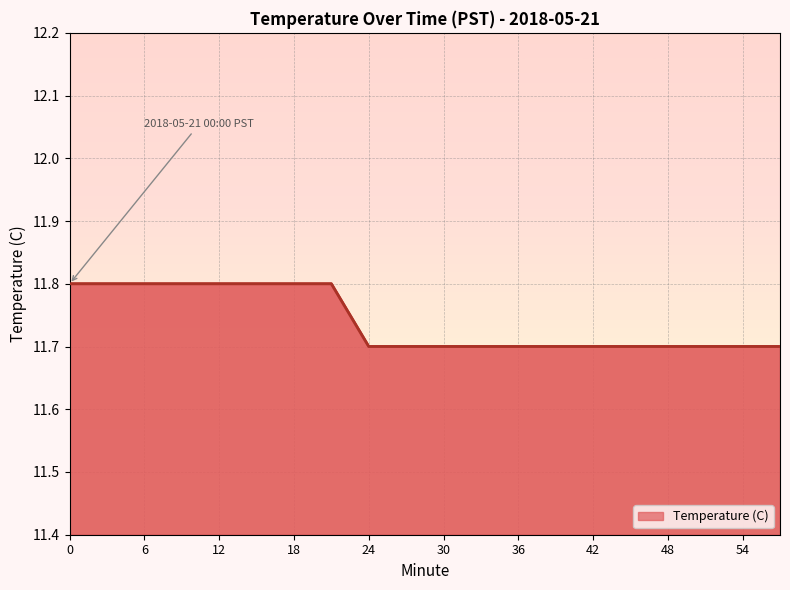

How many distinct data groups are displayed?

1